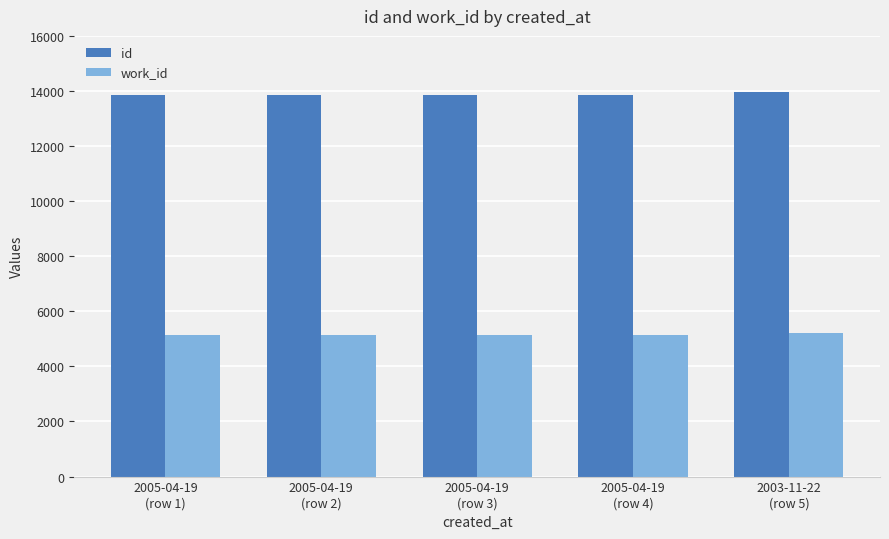

What is the label of the 5th bar from the right?

2005-04-19
(row 1)